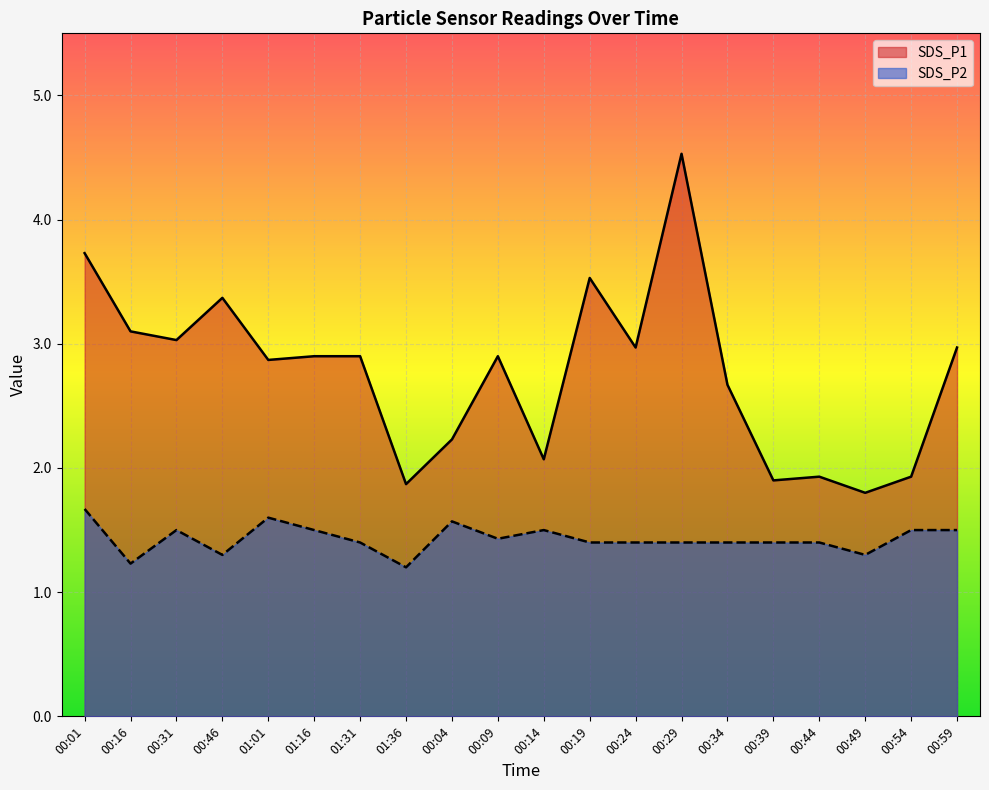

What is the difference between the SDS_P1 values at 00:29 and 00:09?

1.6